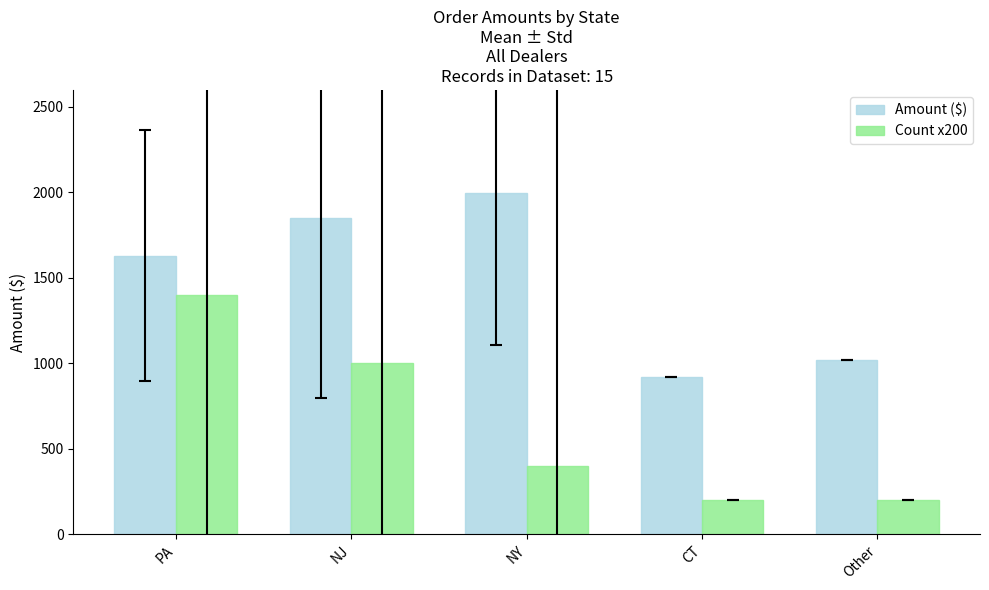

The Amount ($) series shows 518.3 at PA. True or false?

False